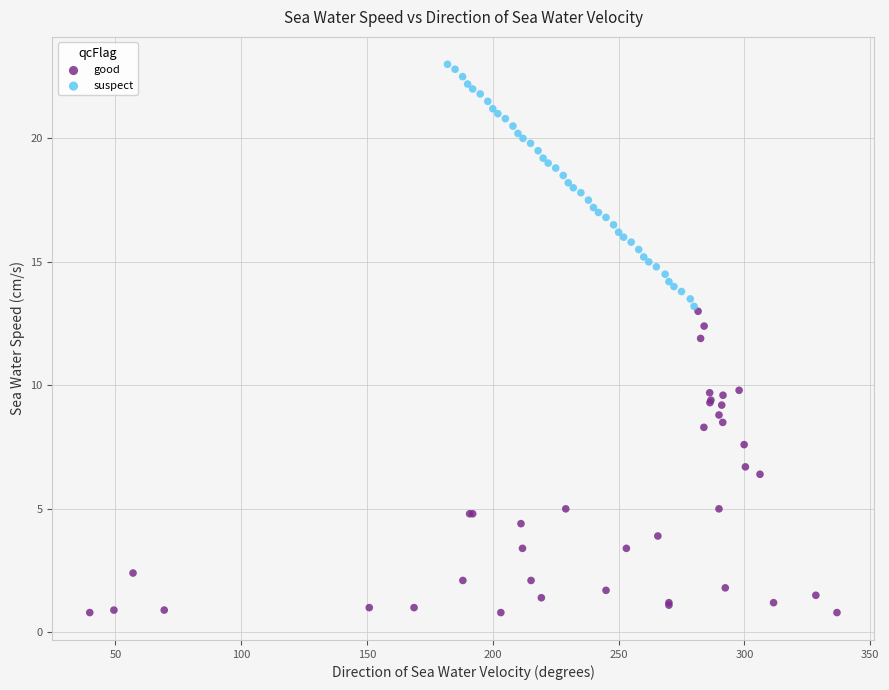

Which series has the largest Y range (max minus min)?

good